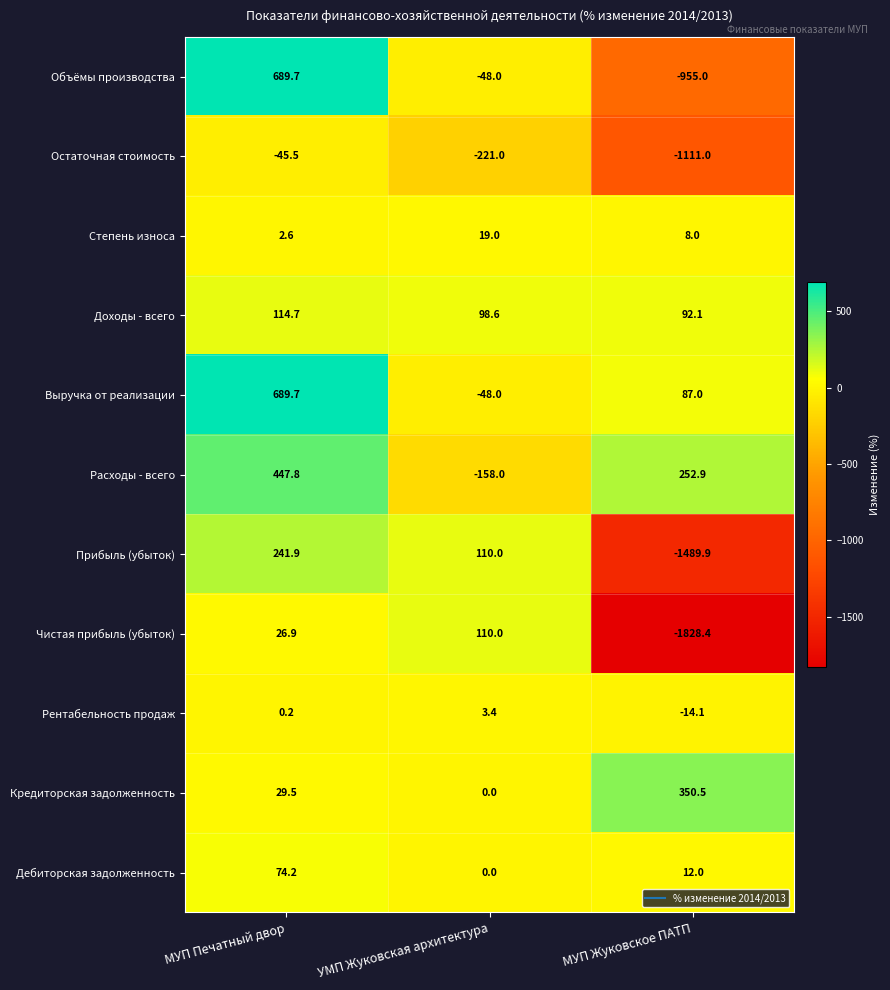

How many series are shown in this chart?

11